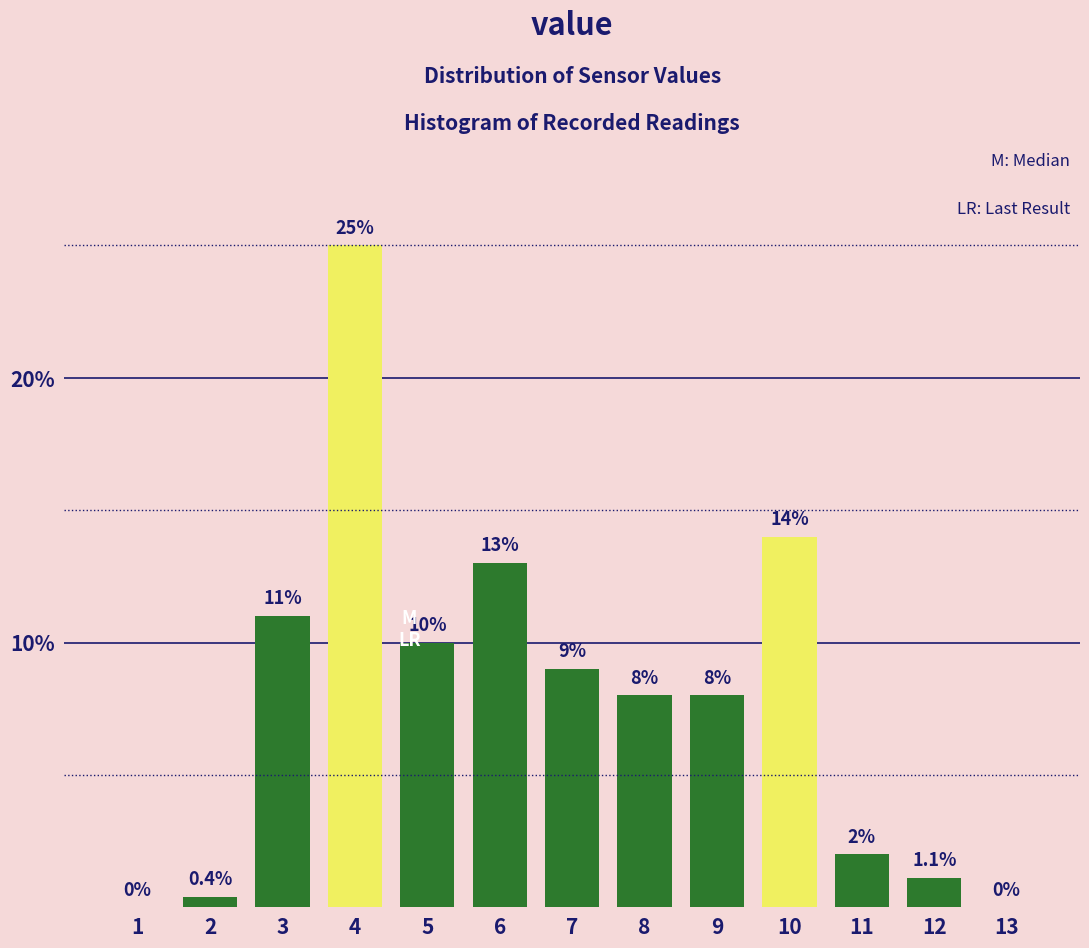

Reading left to right, list all the values displayed in this chart.

1=0.0	2=0.4	3=11.0	4=25.0	5=10.0	6=13.0	7=9.0	8=8.0	9=8.0	10=14.0	11=2.0	12=1.1	13=0.0